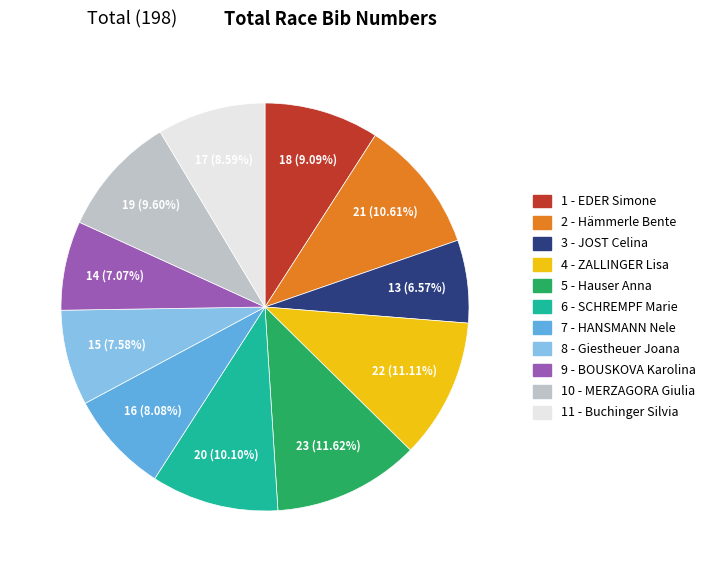

How many slices are in this pie chart?

11